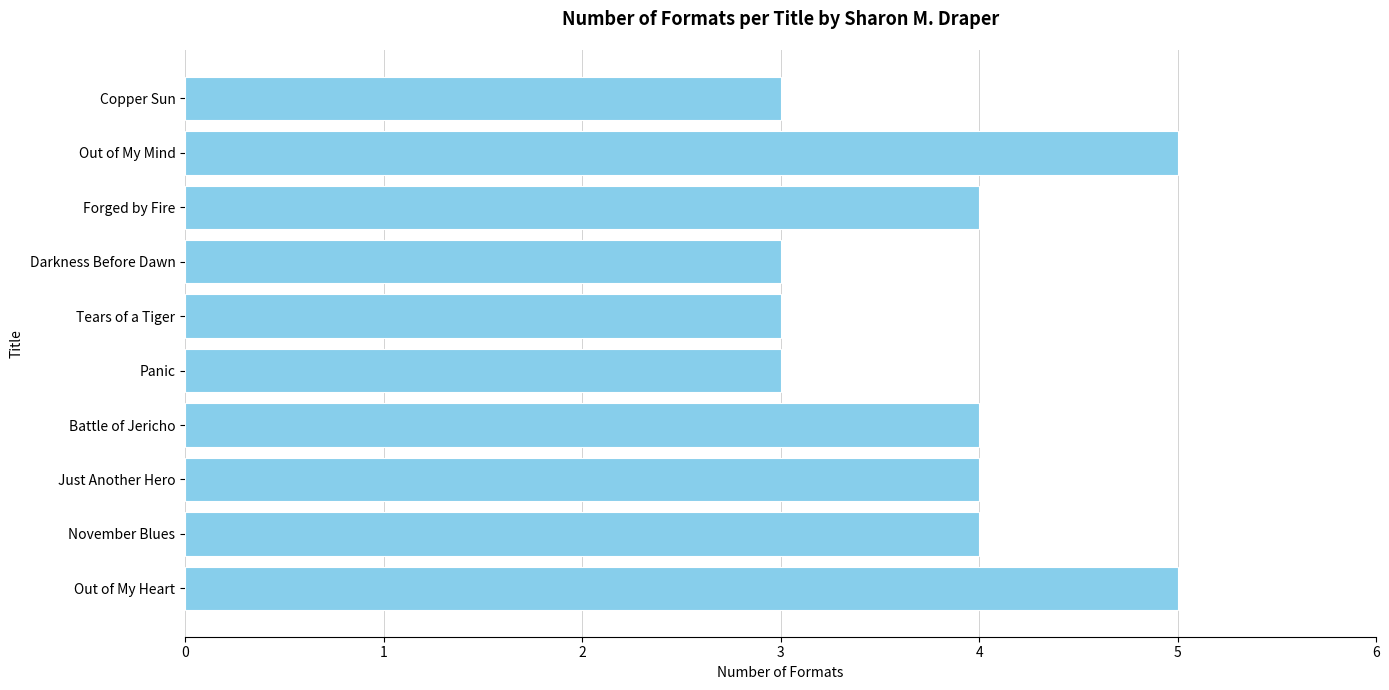

The value at Panic is 4. True or false?

False